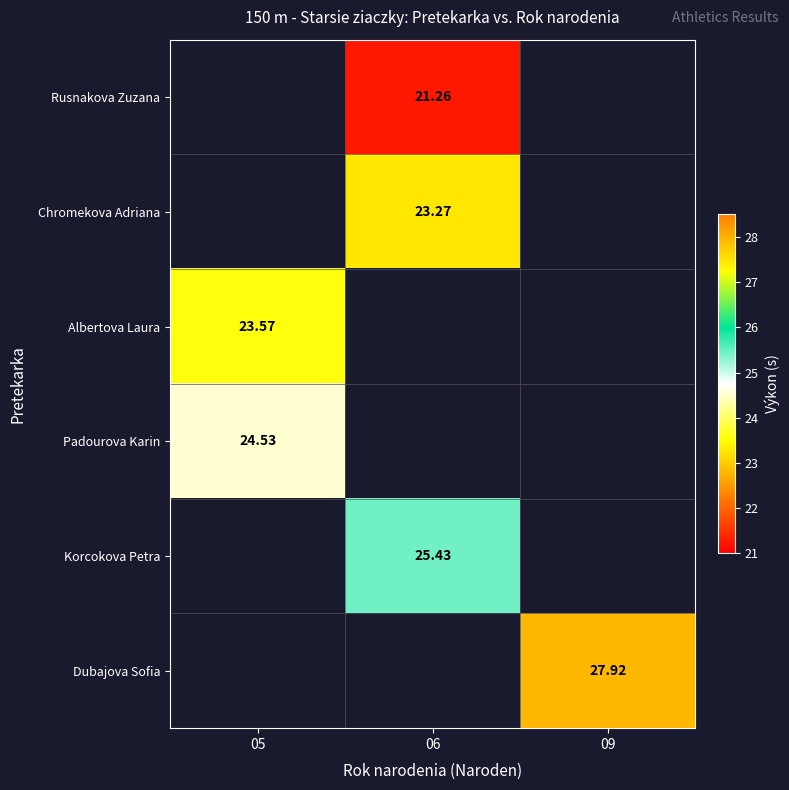

Is the value of Padourova Karin at 05 greater than the value of Korcokova Petra at 06?

No